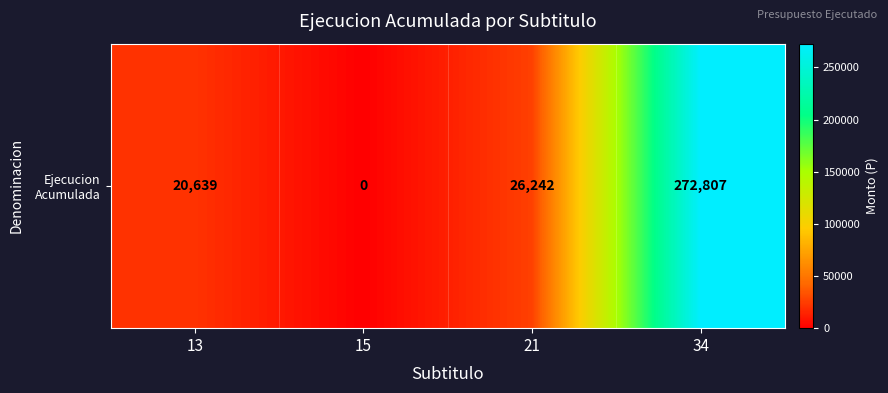

What is the change in value from 13 to 15?

-20639